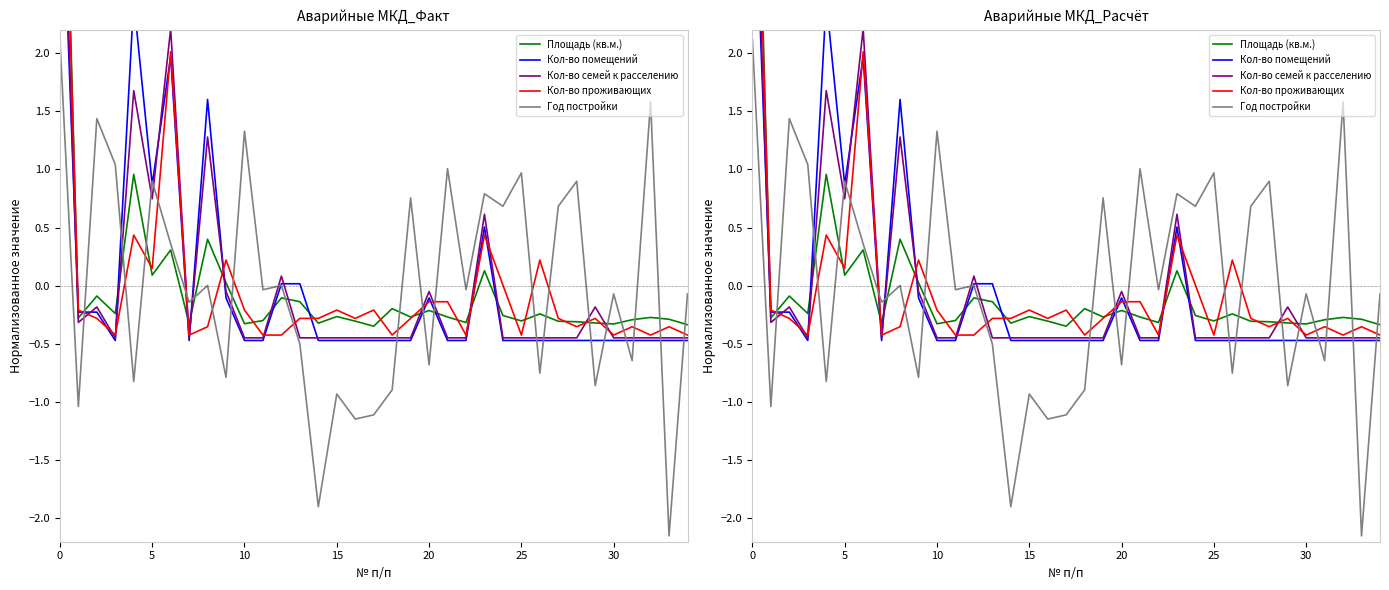

True or false: Кол-во помещений has more than 2 interior local peaks.

True